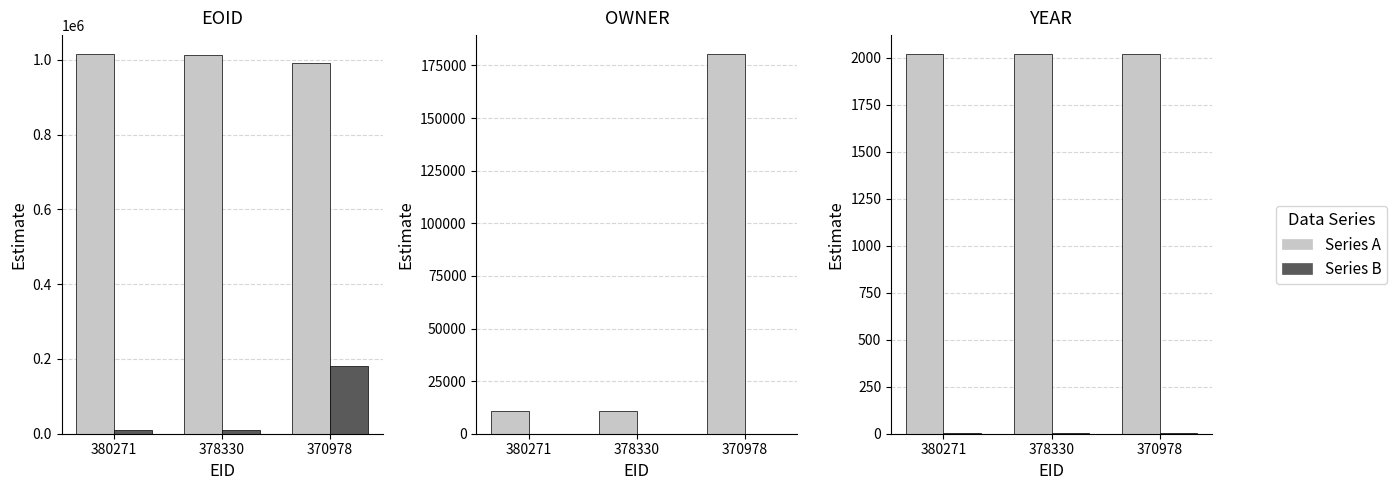

Is the value of OWNER at 370978 greater than the value of EOID at 380271?

No